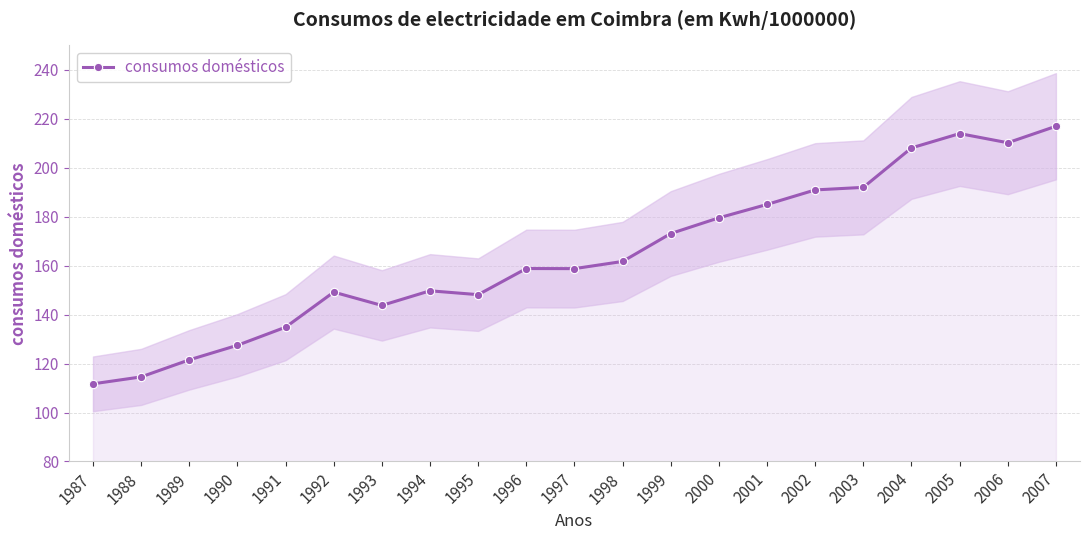

Which has a higher value, 1995 or 2002?

2002